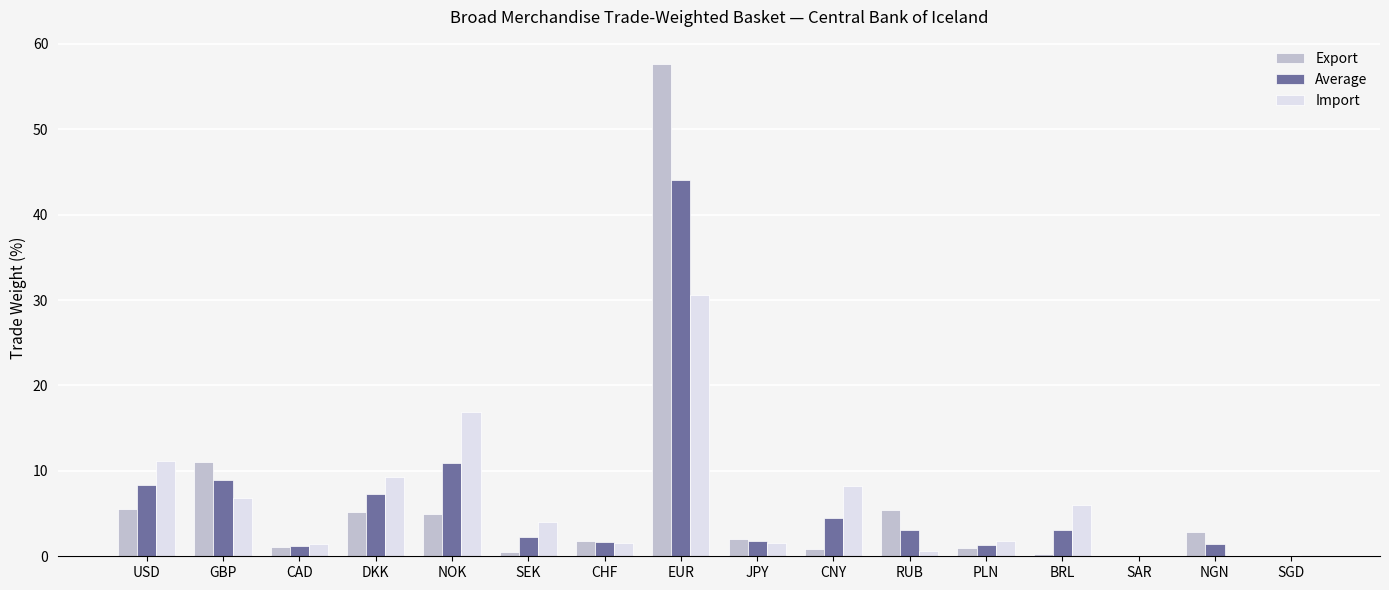

The value of Import at EUR is 7.6. True or false?

False